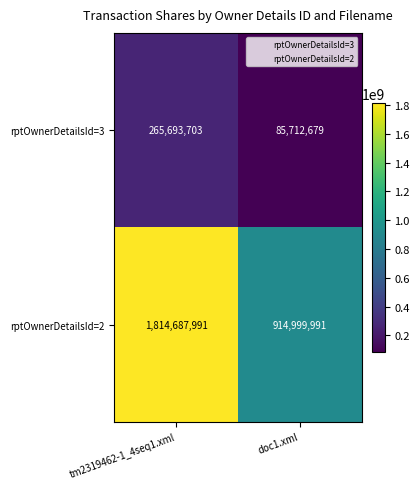

Rank the series by their average value, from highest to lowest.

rptOwnerDetailsId=2, rptOwnerDetailsId=3